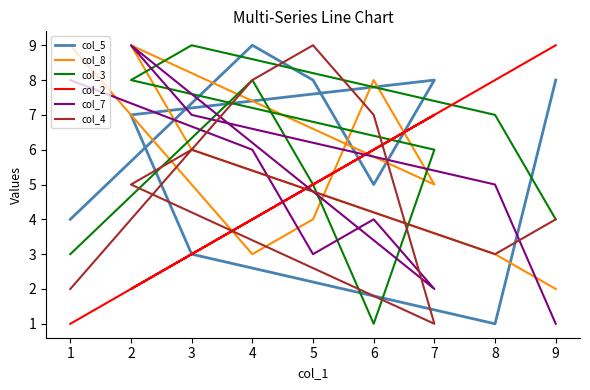

What is the value of the col_5 point at the 1st from the left?

4